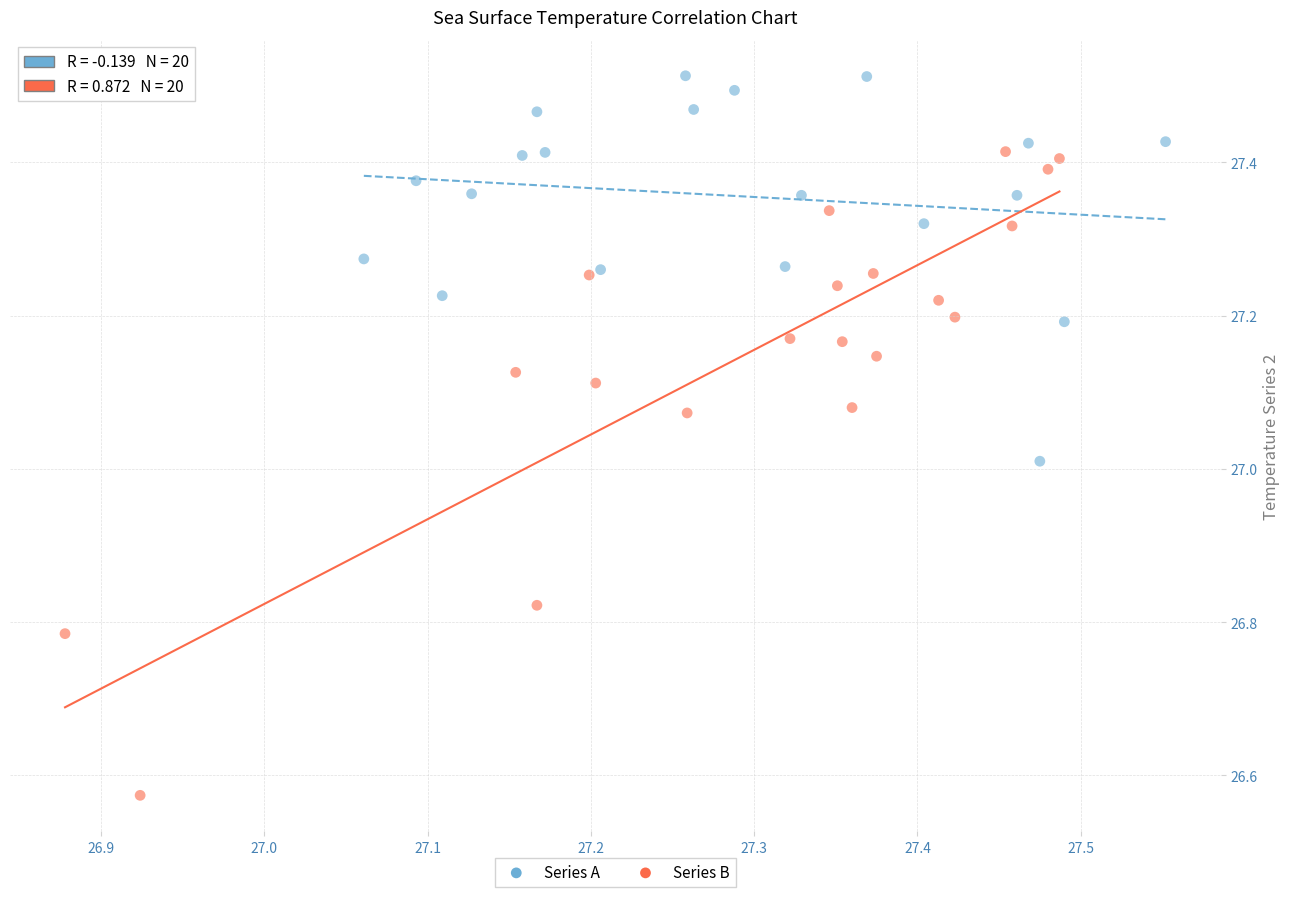

Which series reaches the minimum Y coordinate?

Series B